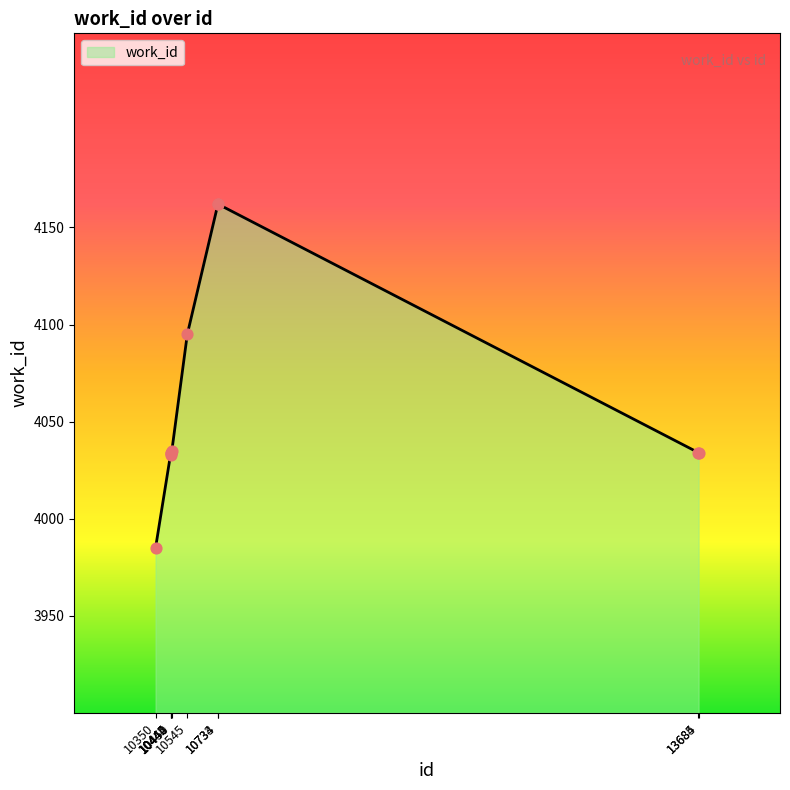

What is the change in value from 10445 to 10734?

+128